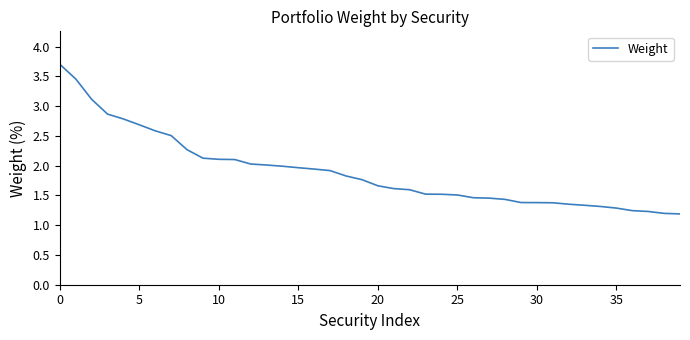

What is the maximum value shown in the chart?

3.7